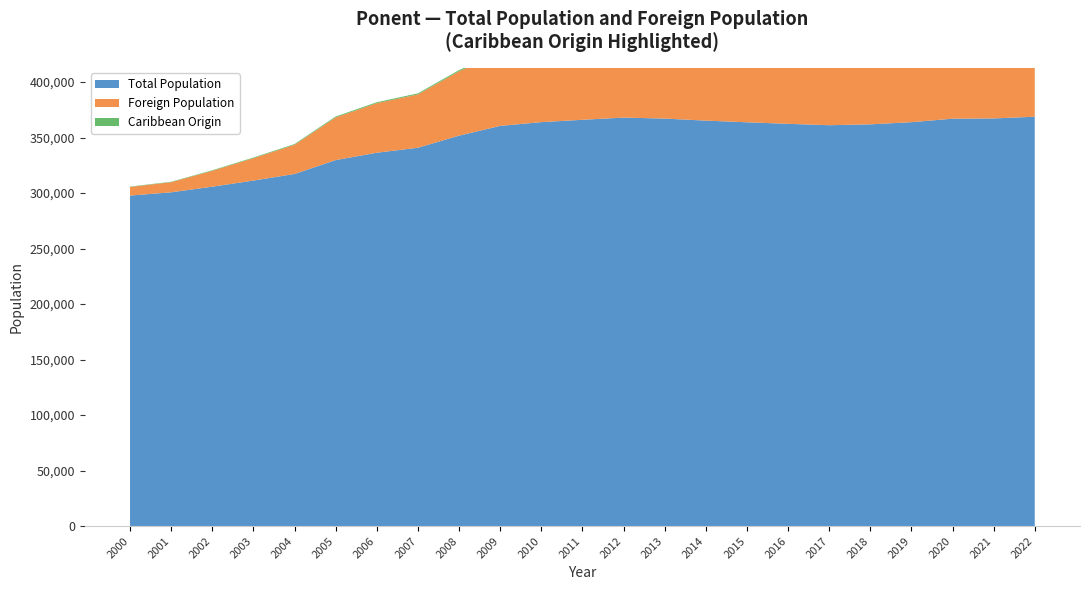

Reading left to right, transcribe all the data shown in this chart.

Total Population: 297763	300686	305744	311254	317183	329711	336342	340827	351718	360510	363900	366022	367984	367110	365273	363783	362384	361138	361922	363859	367016	367245	368789
Foreign Population: 7713	9122	14305	20170	26301	38409	44625	48047	57993	65696	68468	69925	71202	70654	67847	65732	64890	63480	64619	67261	70912	72223	74065
Caribbean Origin: 360	374	488	583	669	849	862	944	1051	1160	1169	1147	1074	1036	917	848	784	705	734	782	837	850	885